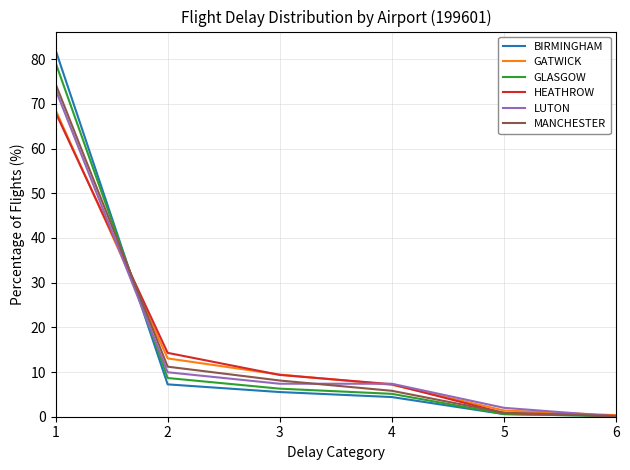

The value of MANCHESTER at 6 is 0.1. True or false?

True